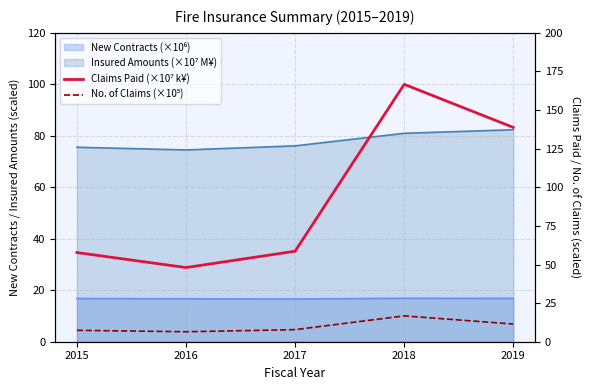

Which series has the widest spread of values?

Claims Paid (×10⁷ k¥)